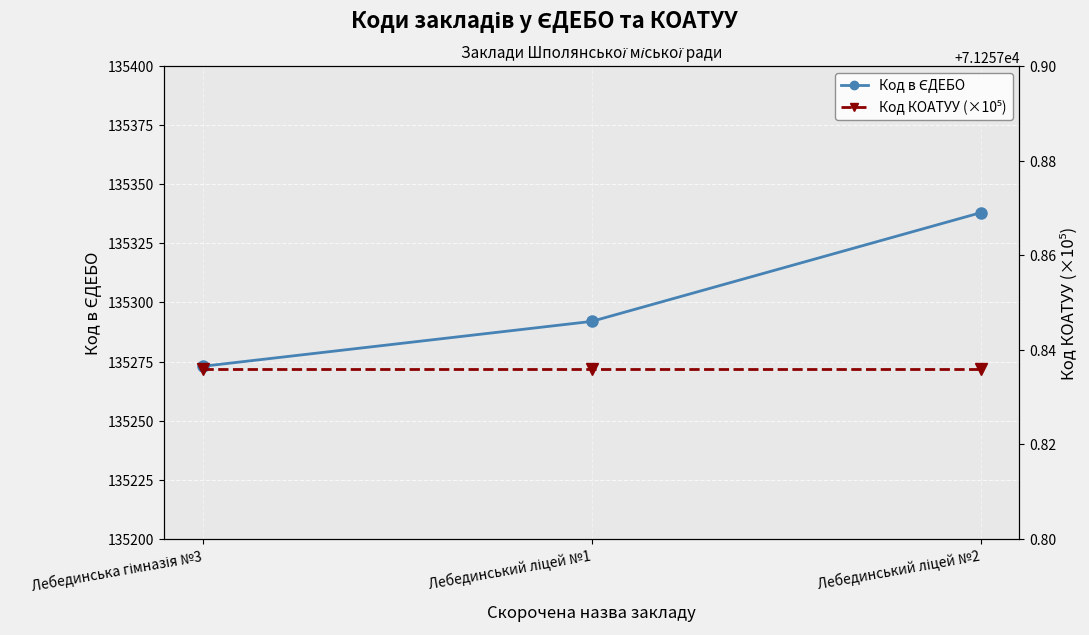

Rank the series at Лебединський ліцей №1 from highest to lowest value.

Код в ЄДЕБО, Код КОАТУУ (×10⁵)